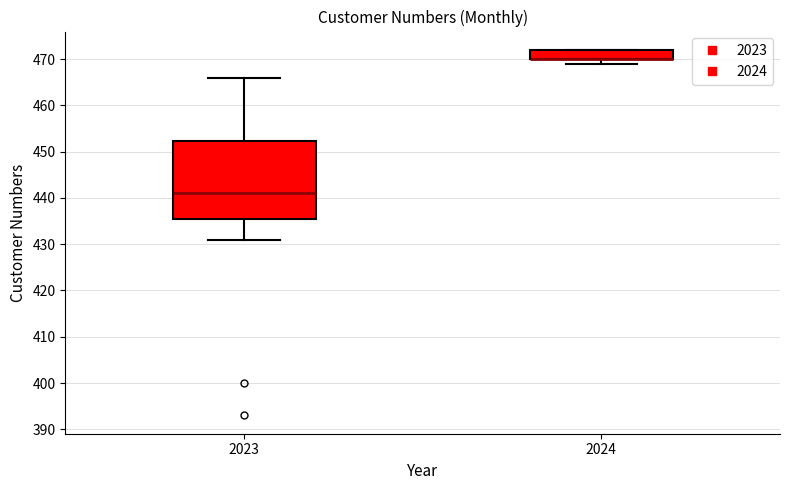

Which box is the tallest, from its lower edge to its upper edge?

2023